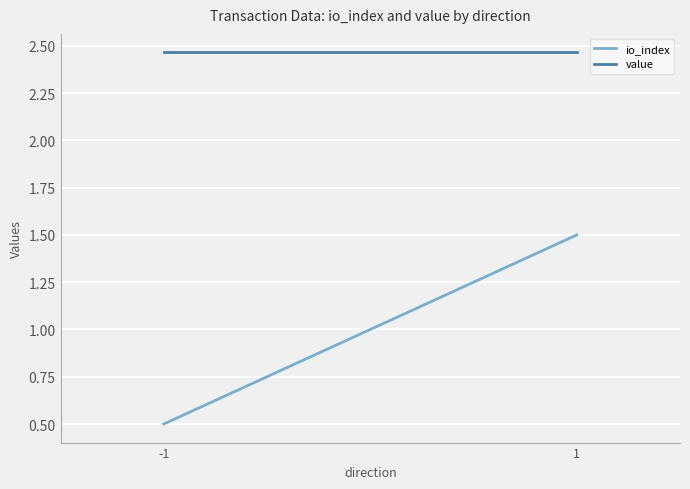

What is the smallest value displayed?

0.5